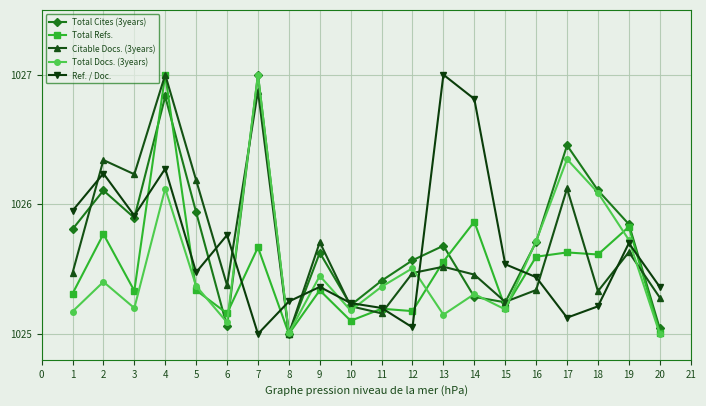

In Ref. / Doc., how many points are lower than both neighbors (excluding endpoints)?

5